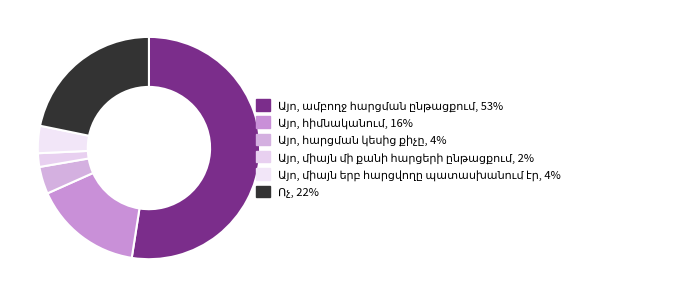

What is the ratio of the value at Ոչ to the value at Այո, հիմնականում?

1.4